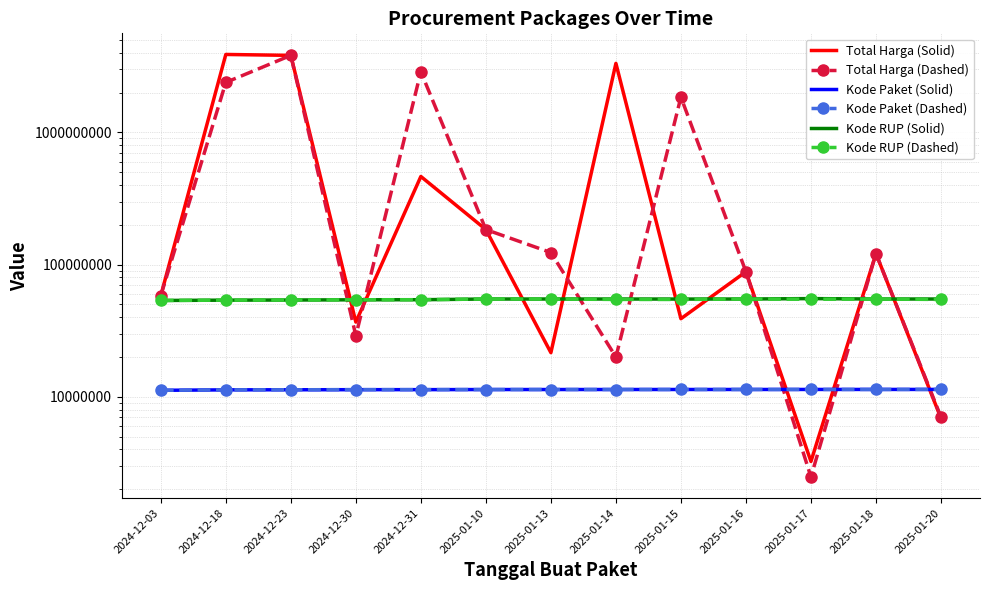

Reading right to left, what are all the values shown in this chart?

Total Harga (Solid): 6880000	121282530	3245000	88435200	39000000	3330000000	21588000	184238077	464445888	36778000	3827760000	3889401600	58272000
Total Harga (Dashed): 7026958	121282530	2477500	88435200	1850000000	20000000	123432000	184238077	2878800000	29000000	3827760000	2389735200	58272000
Kode Paket (Solid): 11379832	11376825	11373209	11369589	11366133	11362576	11359135	11355232	11335295	11328425	11309872	11295799	11205606
Kode Paket (Dashed): 11382443	11376825	11373435	11369589	11366331	11363108	11359298	11355232	11337144	11336876	11309872	11295976	11205606
Kode RUP (Solid): 54953468	54953468	55355303	54953468	54907577	54953468	54953468	54953468	54277929	54213912	54003130	53878634	53577872
Kode RUP (Dashed): 54539845	54953468	54715888	54953468	54530064	54561413	54953468	54953468	54302475	54246668	54003130	53878720	53577872